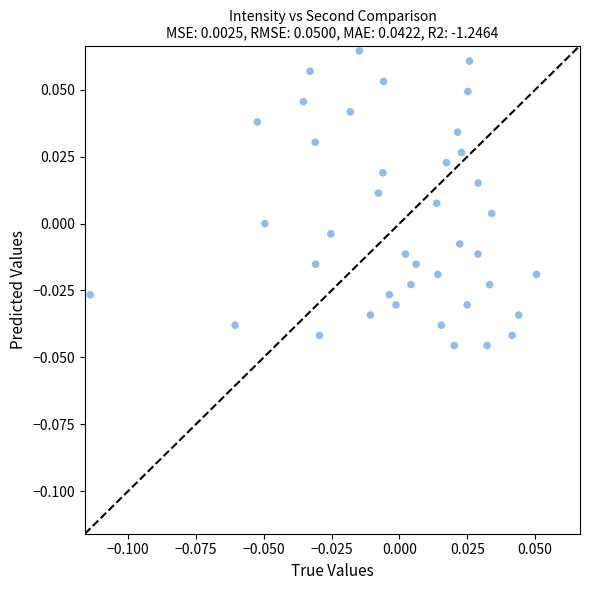

How many data points are displayed?

40